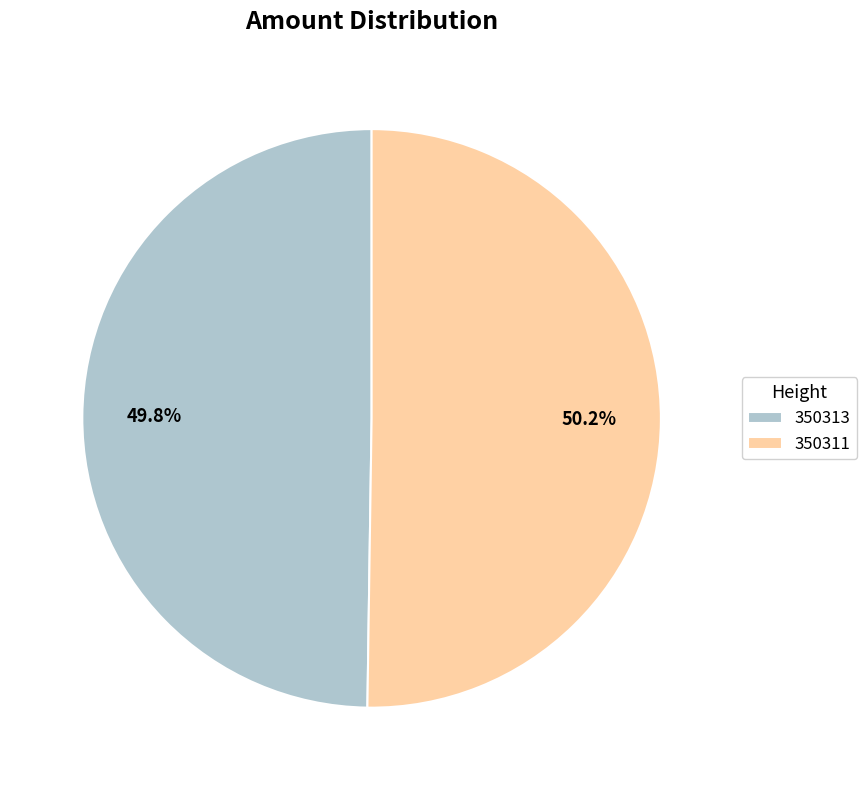

Count the number of slices in the pie.

2